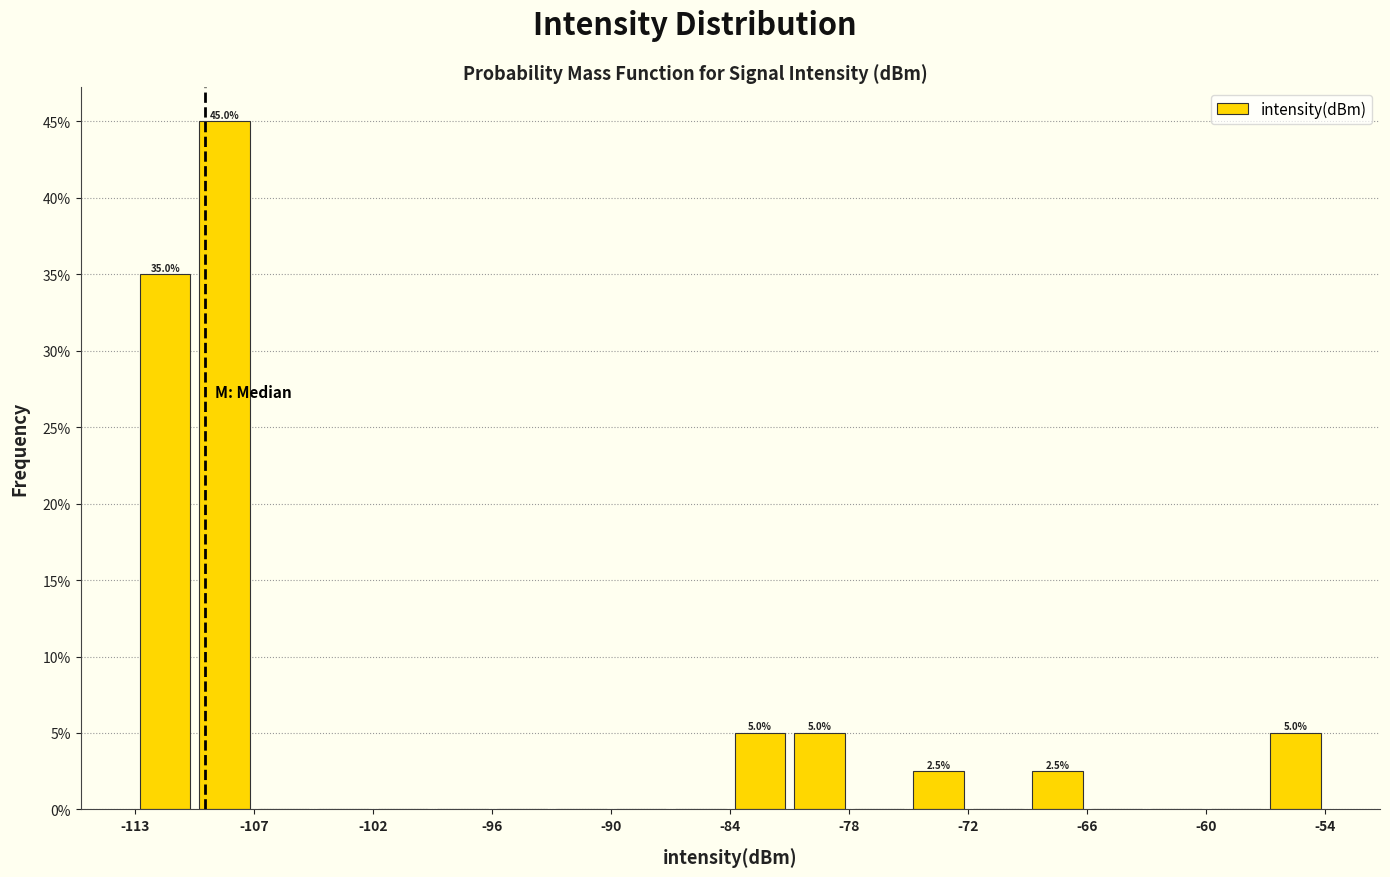

Around what value on the x-axis is the tallest bar? Give the approximate position of its centre, as read against the axis.

-109